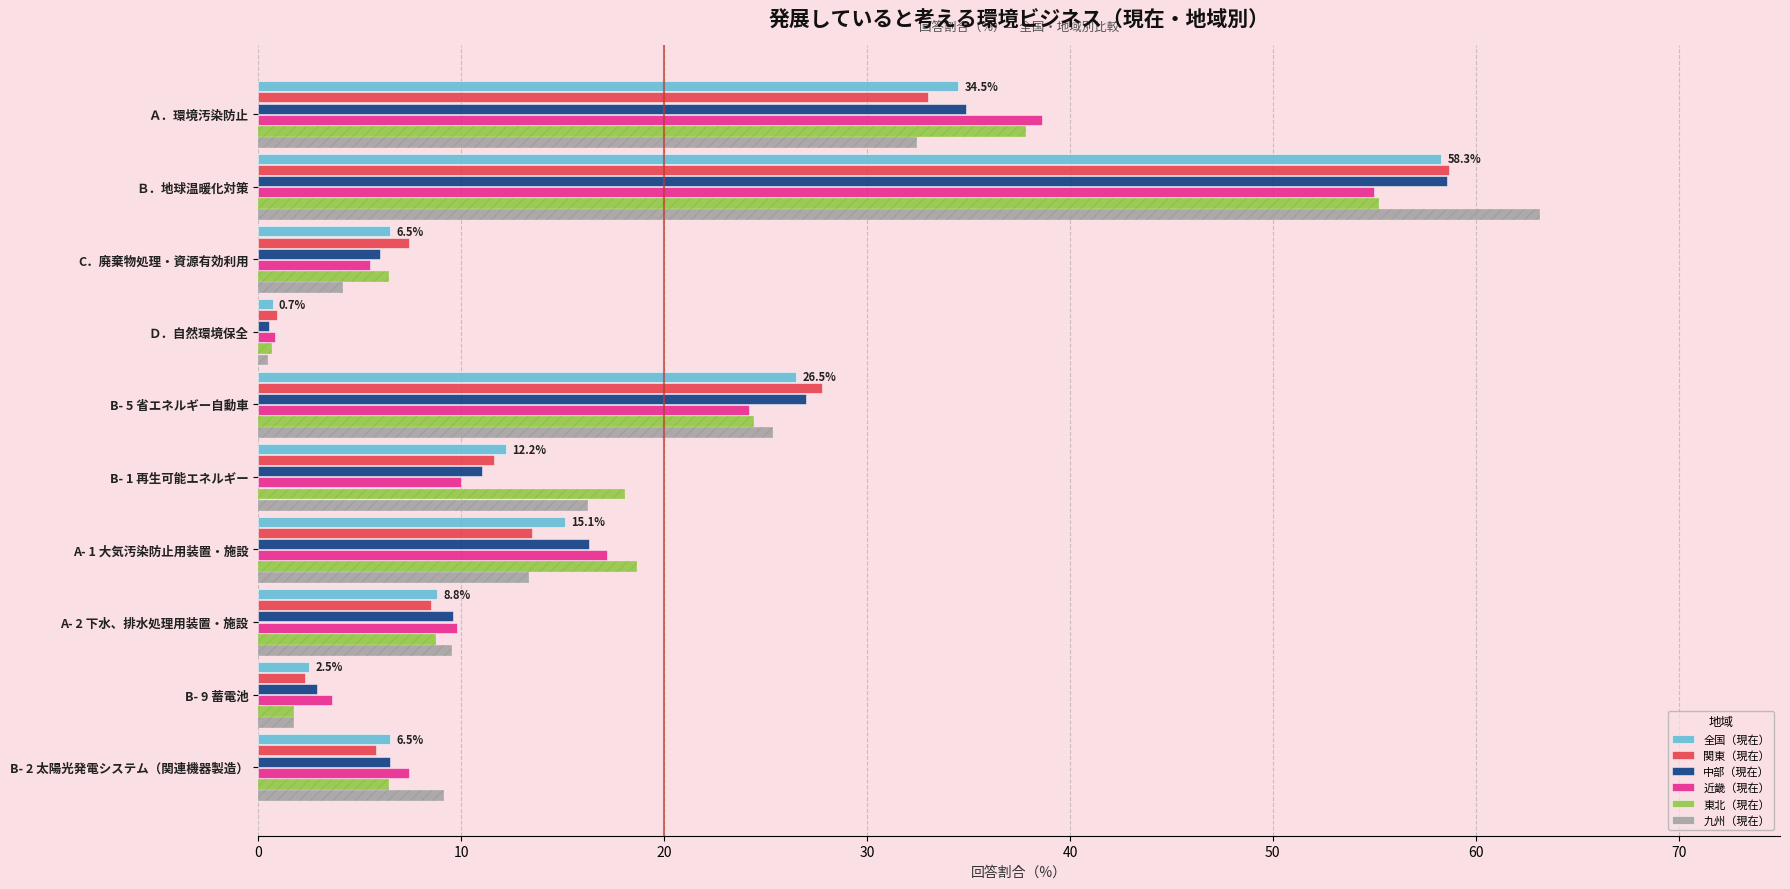

Which has a higher value, 20 or 70?

70